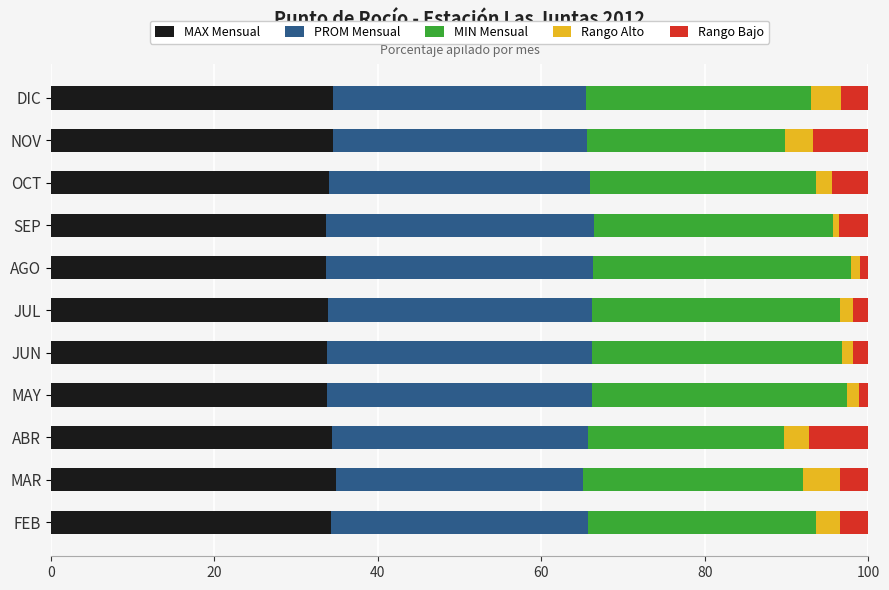

What is the highest value of the MAX Mensual series?

34.9